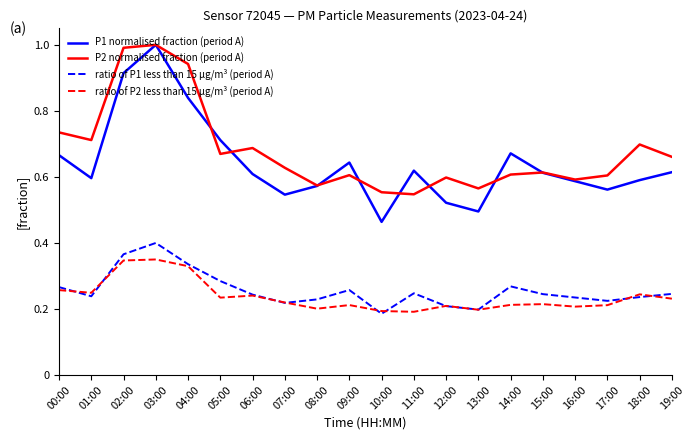

At which category is the sum across all series the highest?

03:00